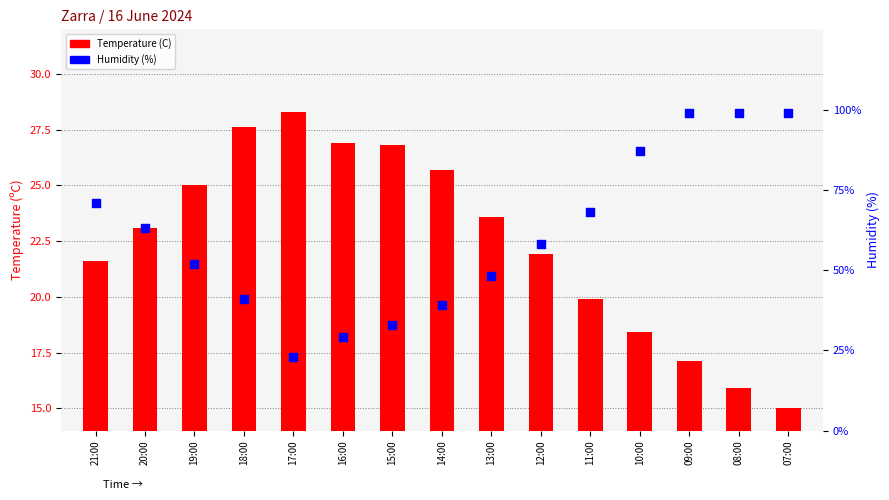

At how many categories does at least one series exceed 47?

10